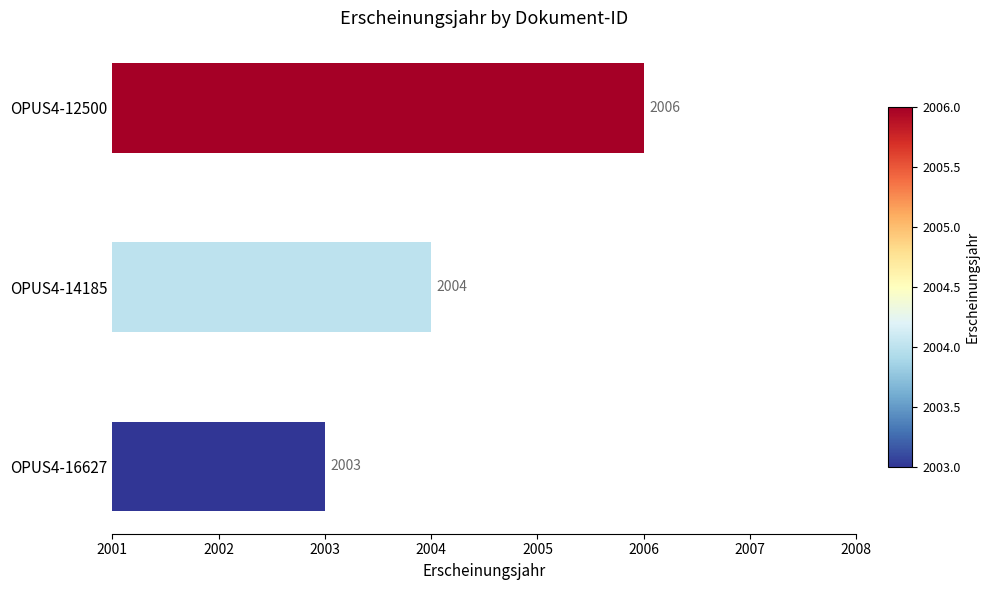

Rank the categories by value from lowest to highest.

OPUS4-16627, OPUS4-14185, OPUS4-12500